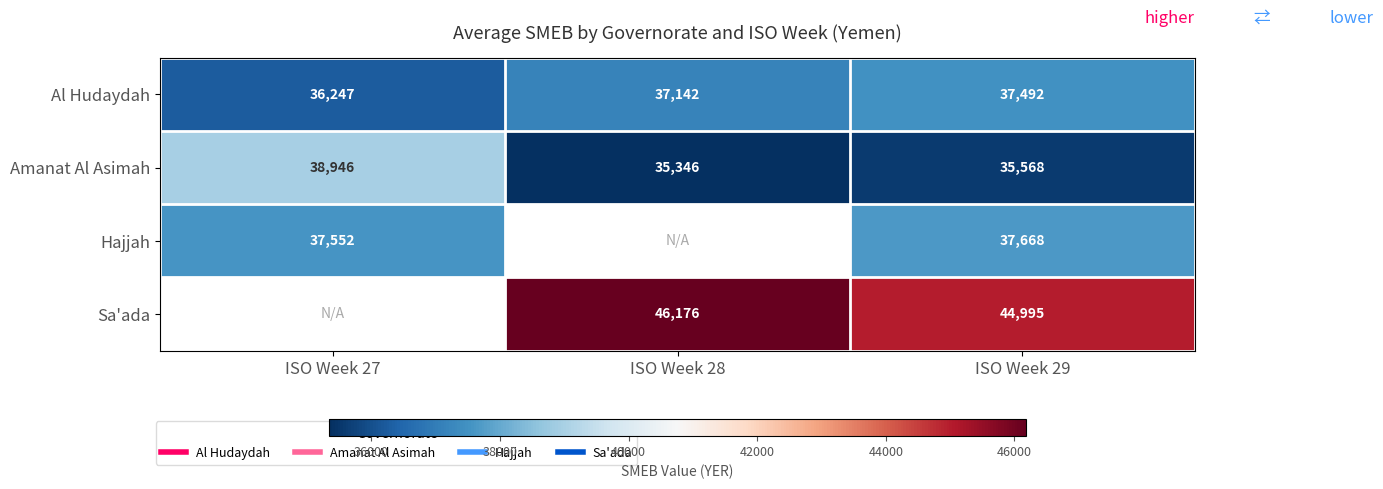

At which category is the sum across all series the highest?

ISO Week 29